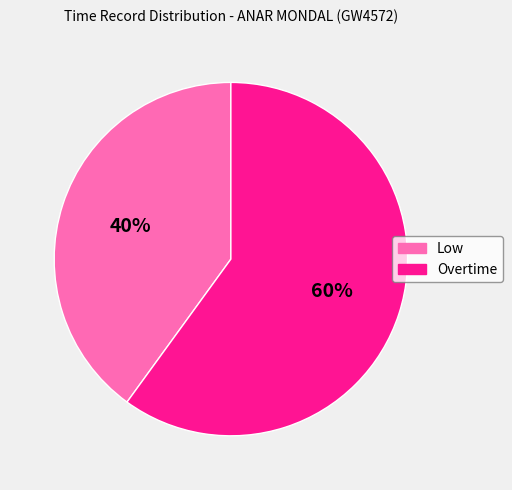

Which category accounts for the majority?

Overtime